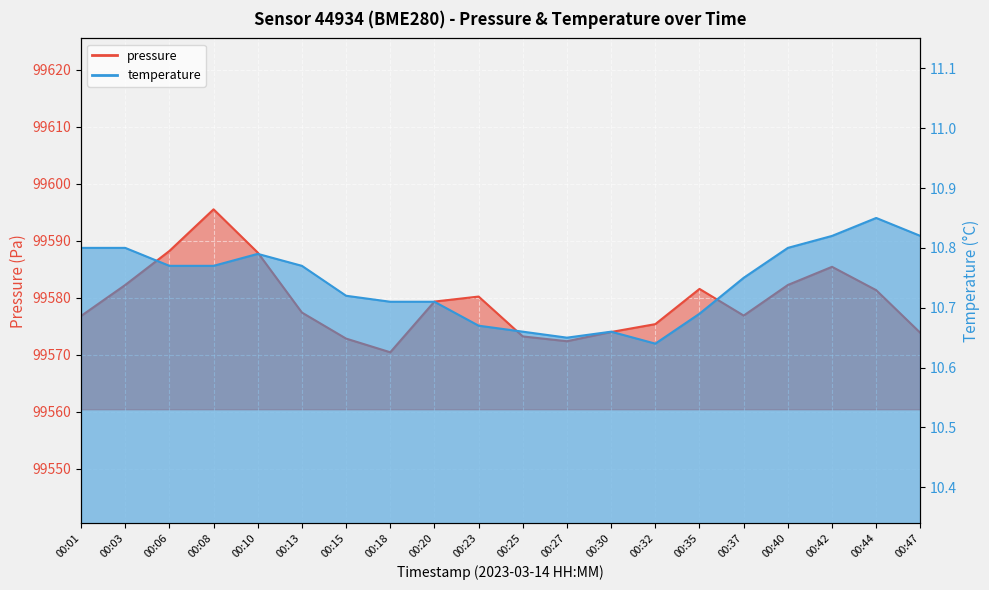

At which category is the sum across all series the highest?

00:08